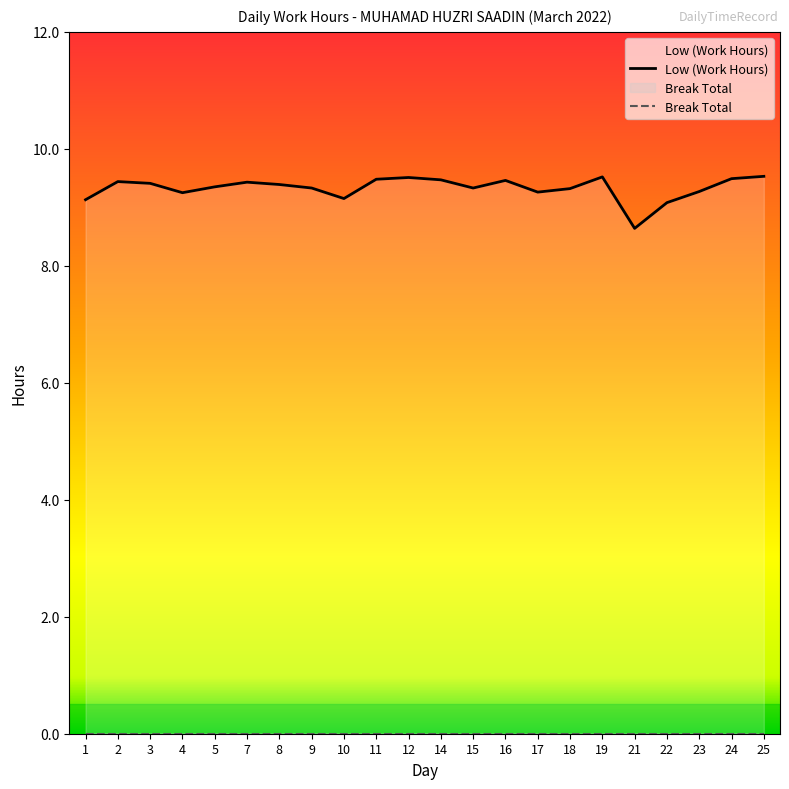

Which has a higher value, 22 or 8?

8